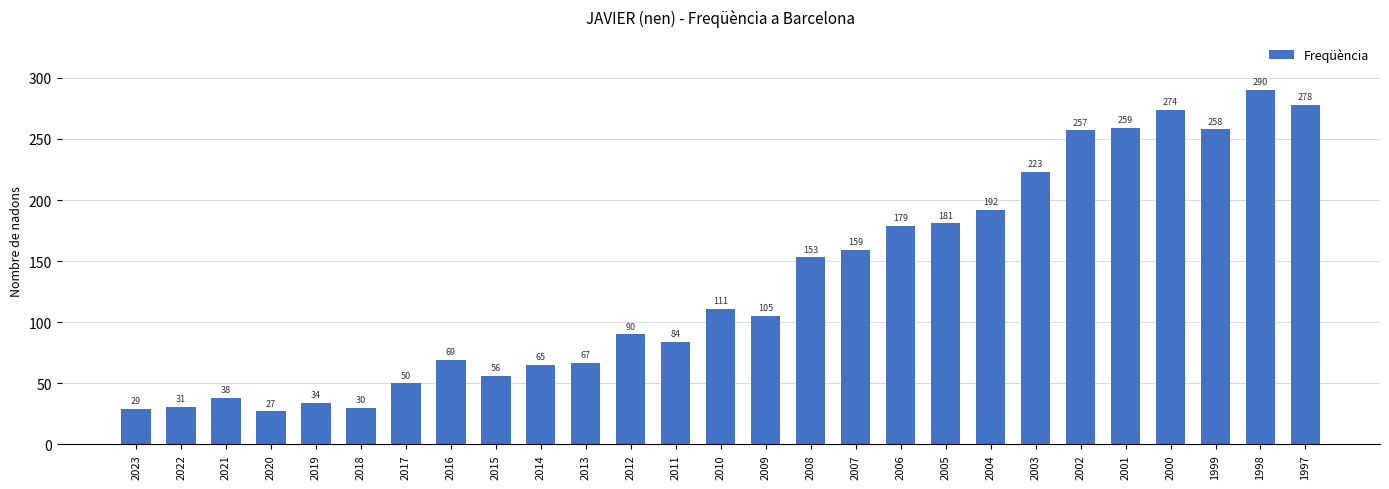

What is the change in value from 2021 to 2006?

+141